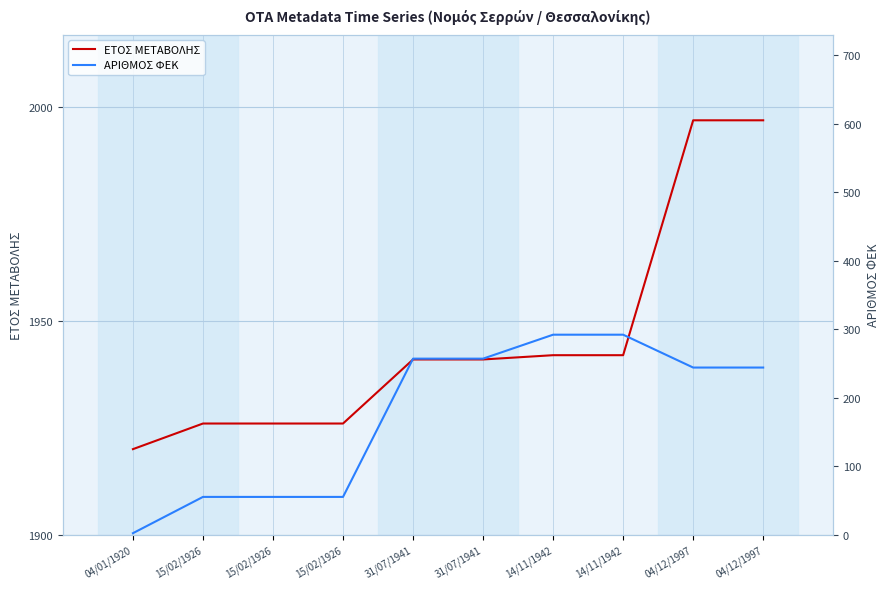

What is the average value of the ΕΤΟΣ ΜΕΤΑΒΟΛΗΣ series?

1946